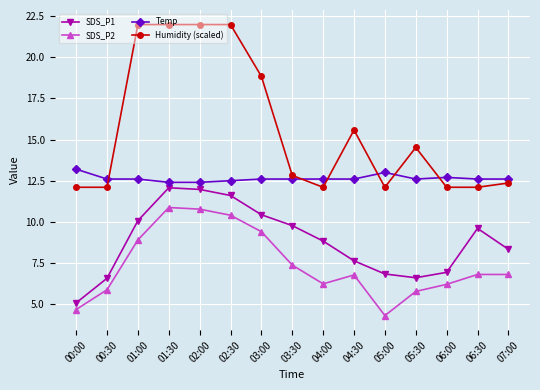

What is the highest value of the Humidity (scaled) series?

22.0